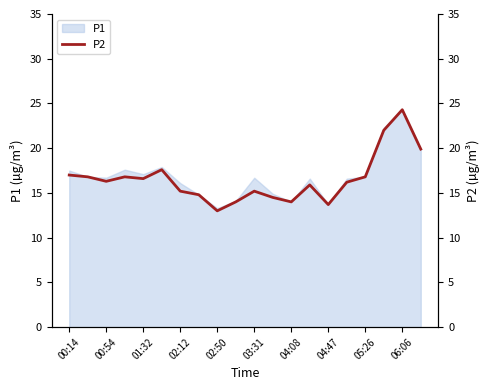

What is the highest value of the P1 series?

24.3